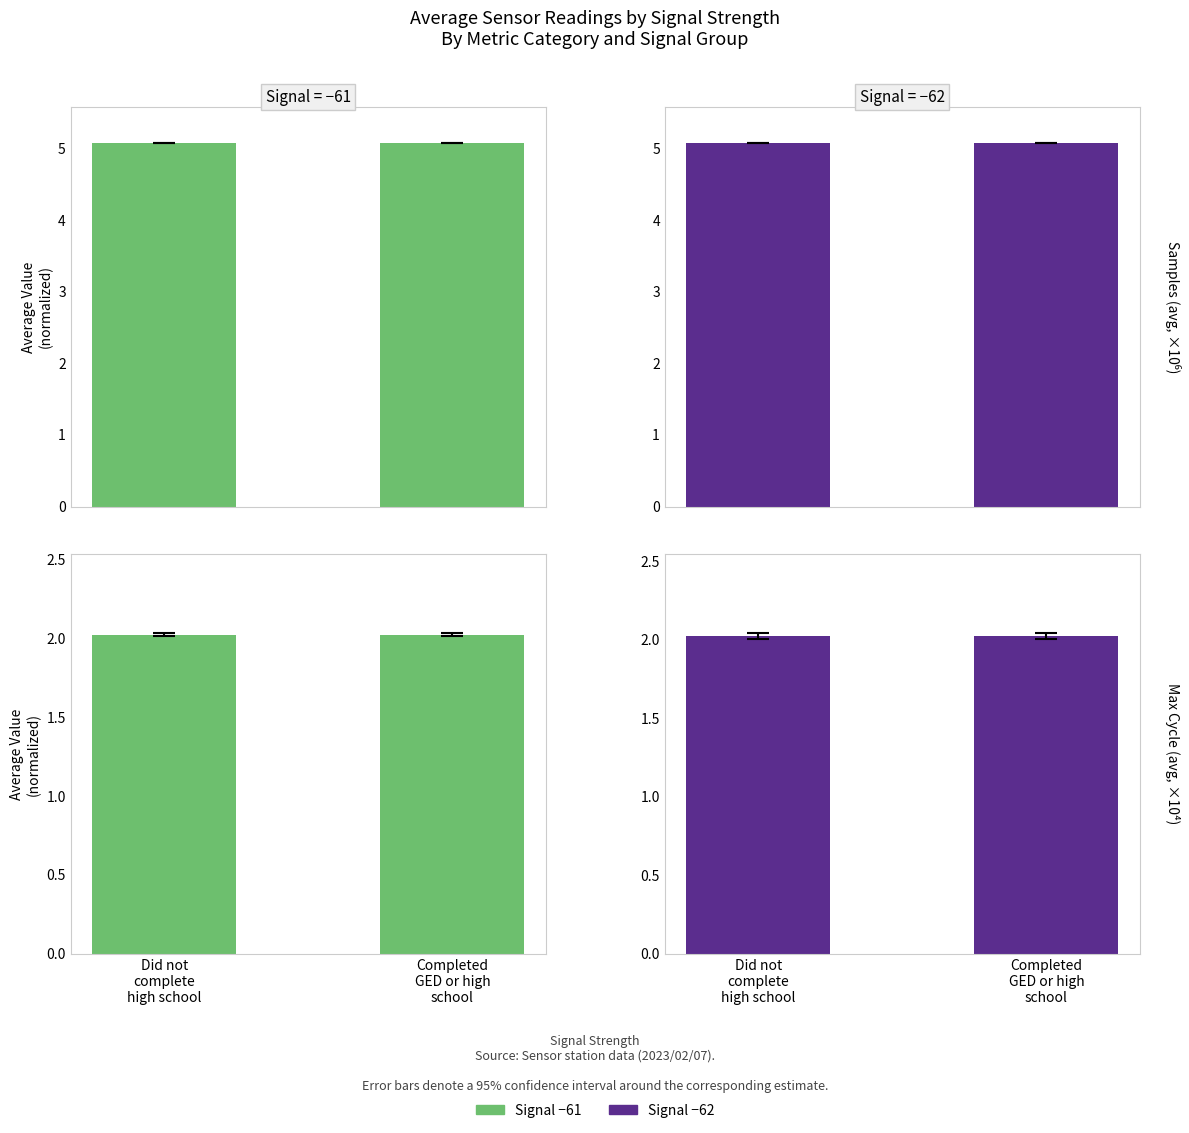

What is the value of the Signal −61 | Samples ×10⁶ bar at the 2nd from the left?

5.1